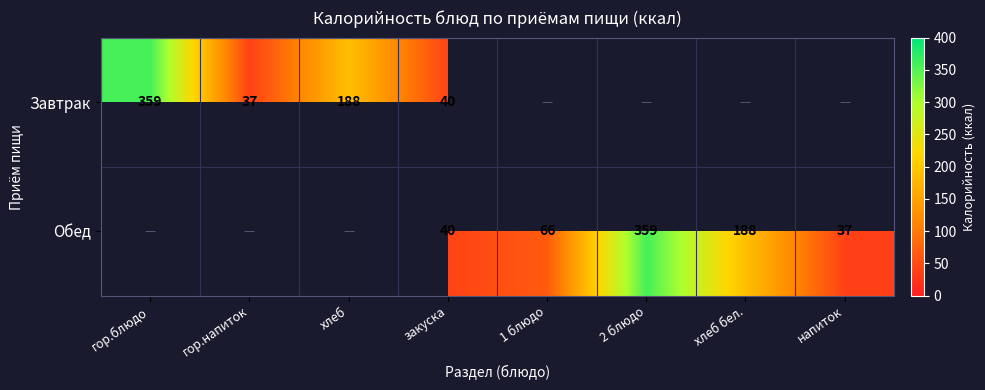

Is it true that Обед equals 40 at закуска?

True